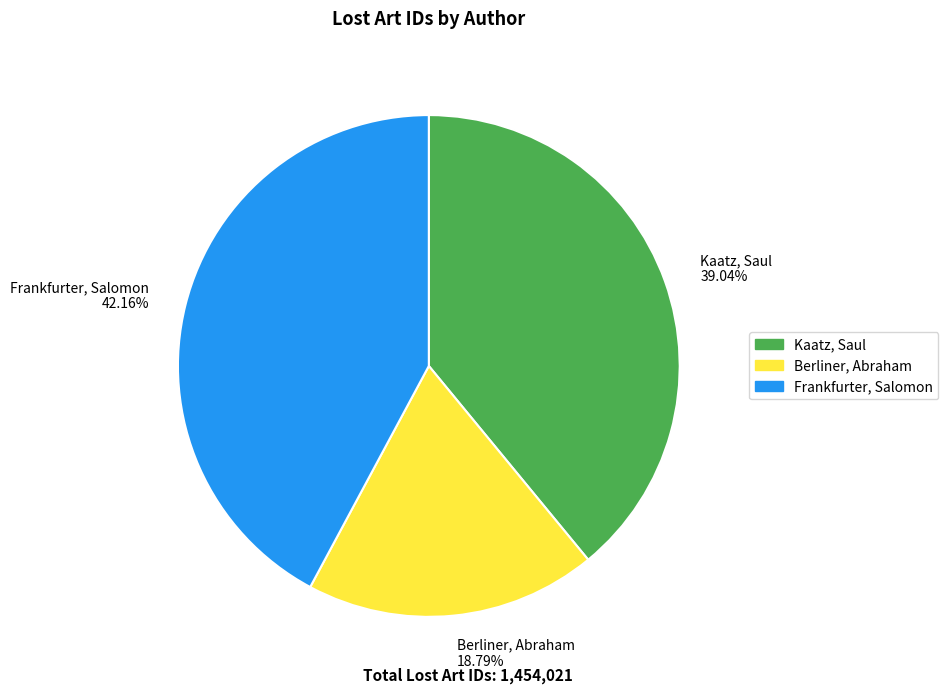

Approximately how many times larger is the value at Frankfurter, Salomon compared to Kaatz, Saul?

1.1